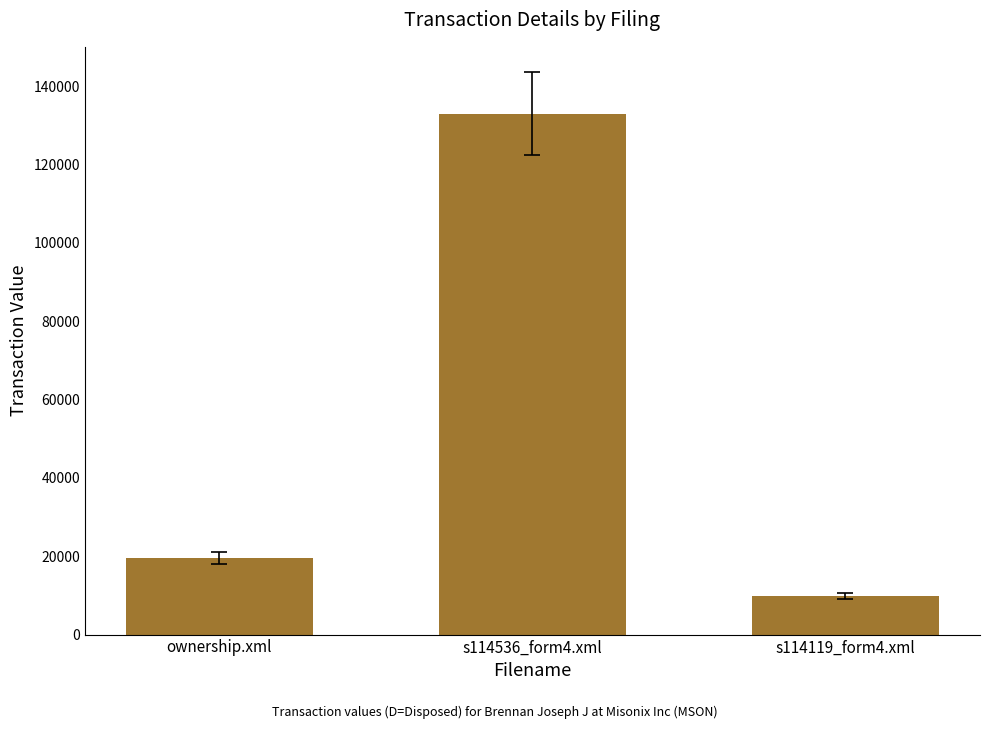

The chart shows a value of 198434 at s114536_form4.xml. True or false?

False